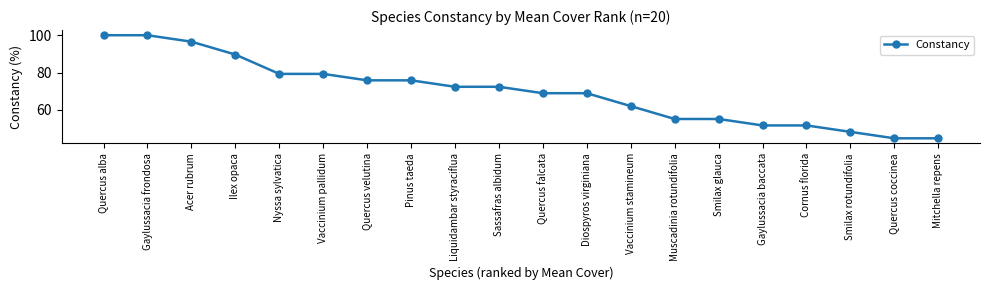

True or false: the data shows 118.2 at Diospyros virginiana.

False